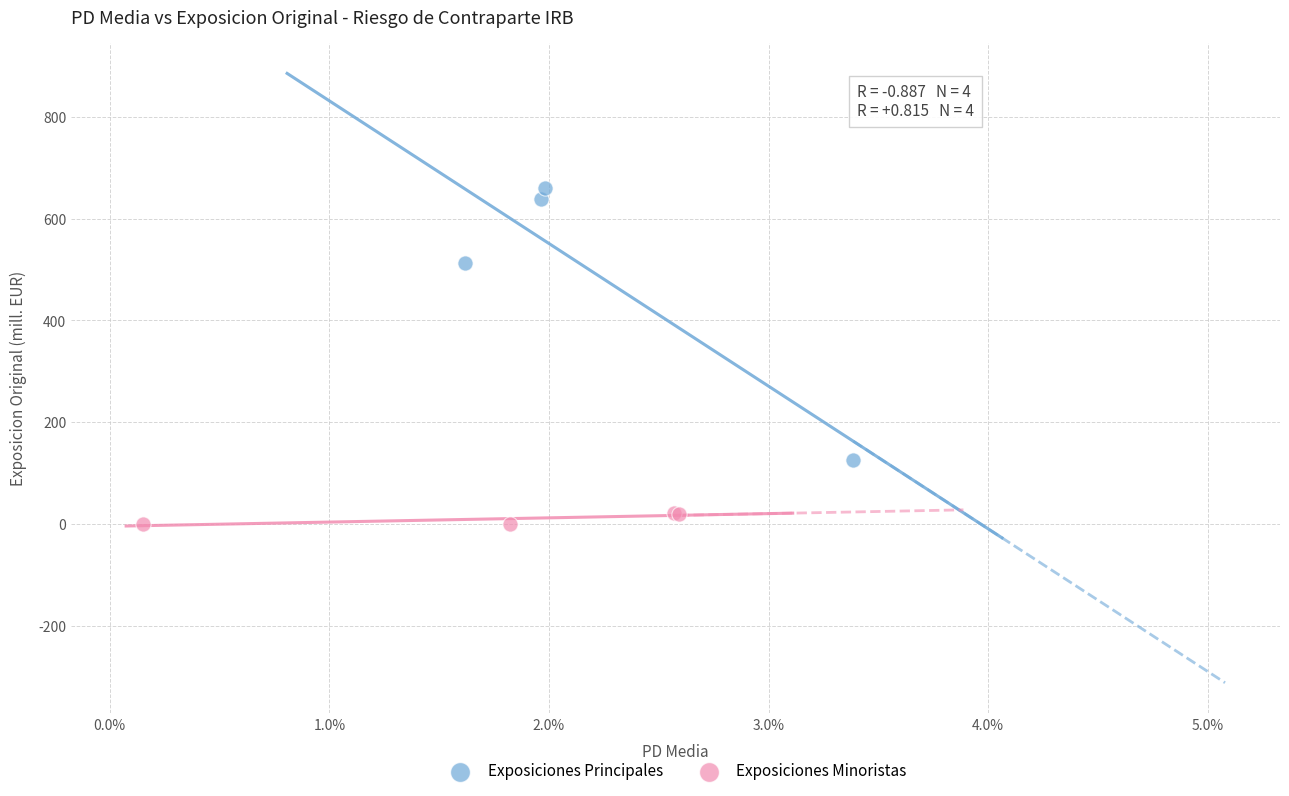

Which series reaches the minimum Y coordinate?

Exposiciones Minoristas